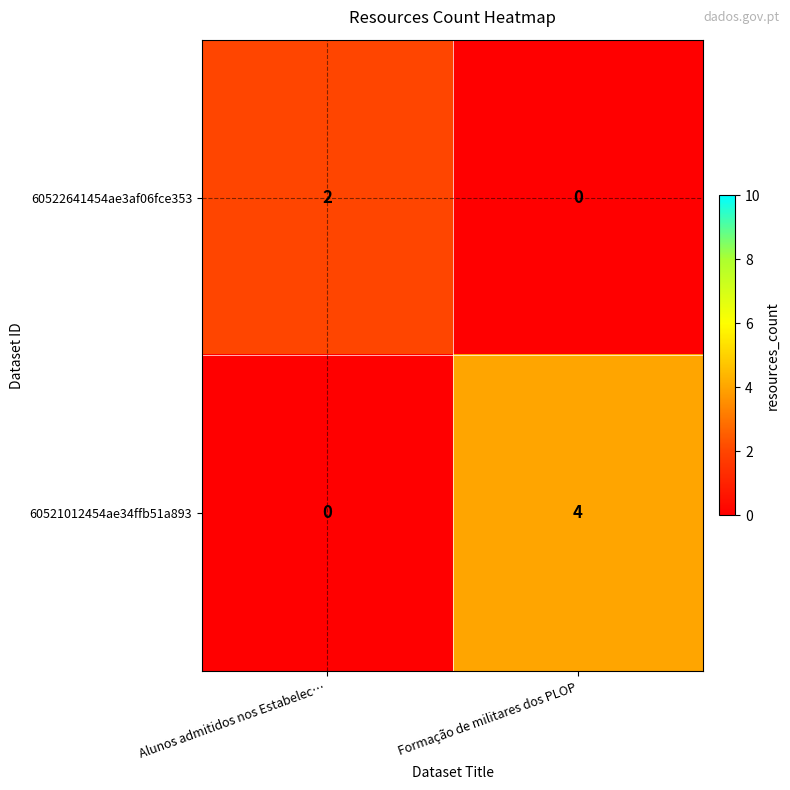

What is the total value across all series at Formação de militares dos PLOP?

4